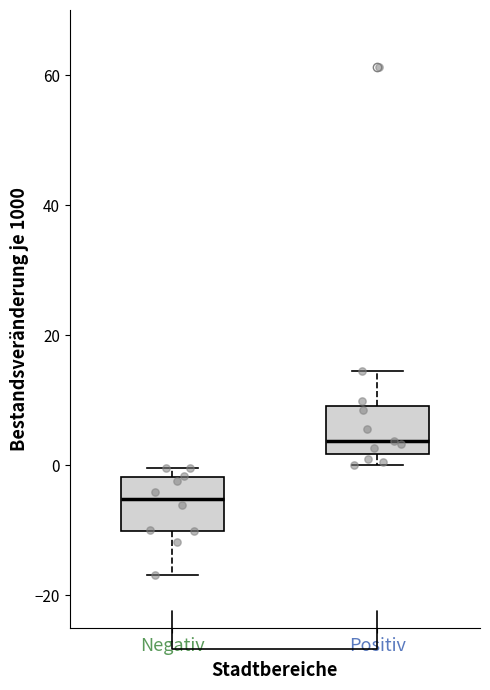

Reading left to right, transcribe this box plot: for each box, give where its median line is, the range the box spans, and where its two whiskers end, as read against the y-axis. The values are not printed on the chart, so give them approximately, as read against the axis.

Negativ: median -6, box -10 to -2, whiskers -16 to 0
Positiv: median 4, box 2 to 10, whiskers 0 to 14